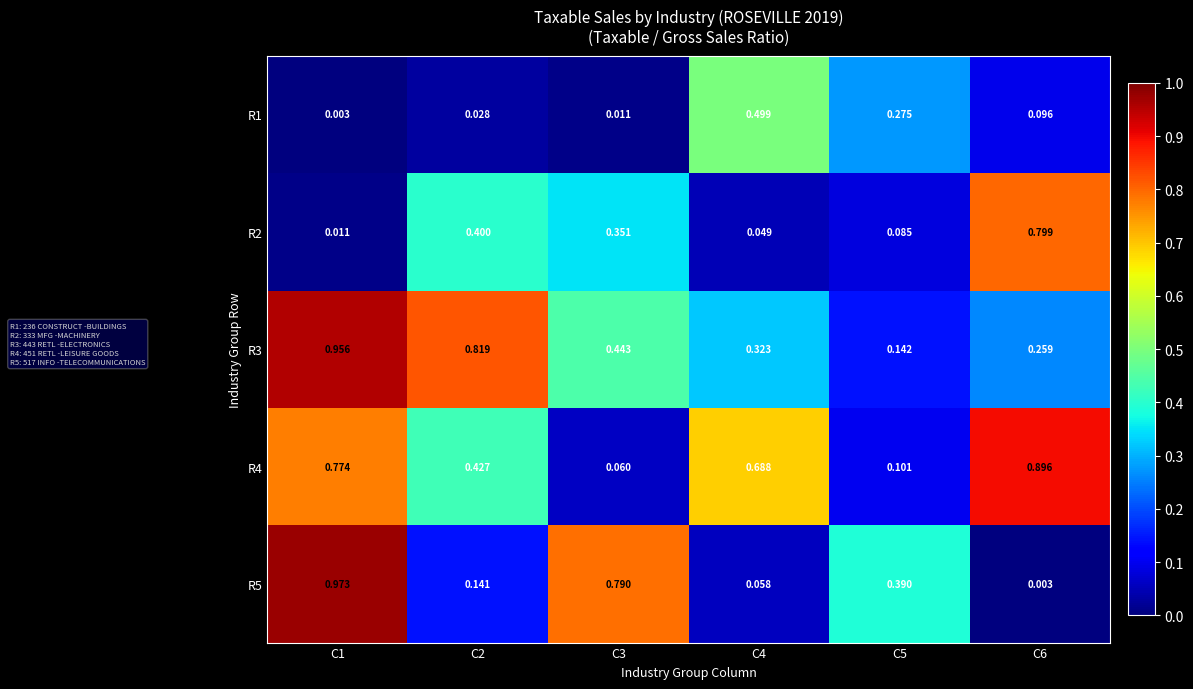

Is the value of R3 at C4 greater than the value of R4 at C5?

Yes